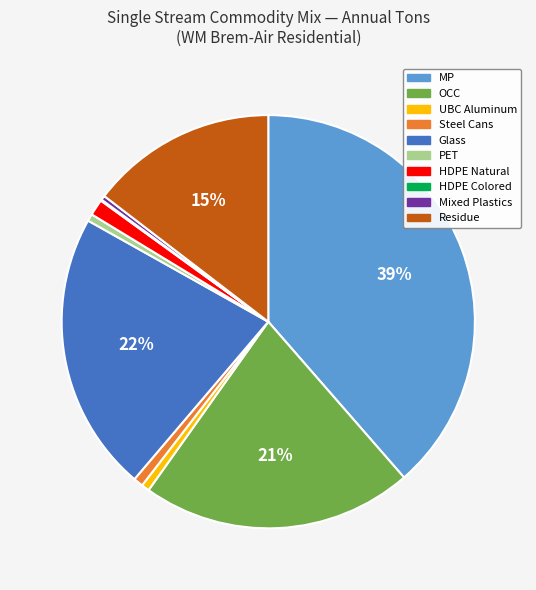

Which slice is the largest?

MP